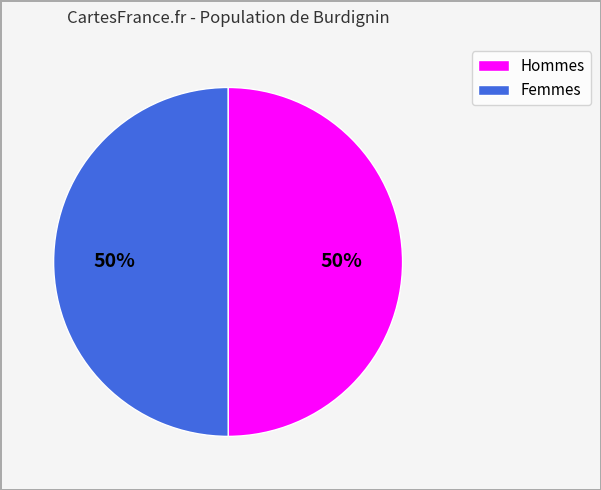

To the nearest percent, what is the average slice percentage?

50%